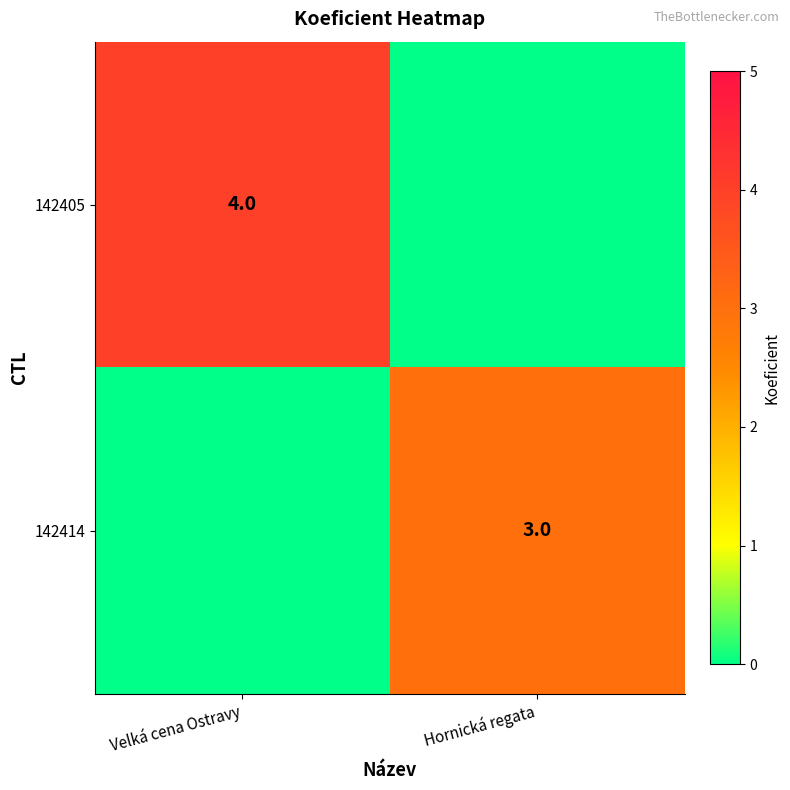

True or false: 142405 has a value of 2 at Velká cena Ostravy.

False